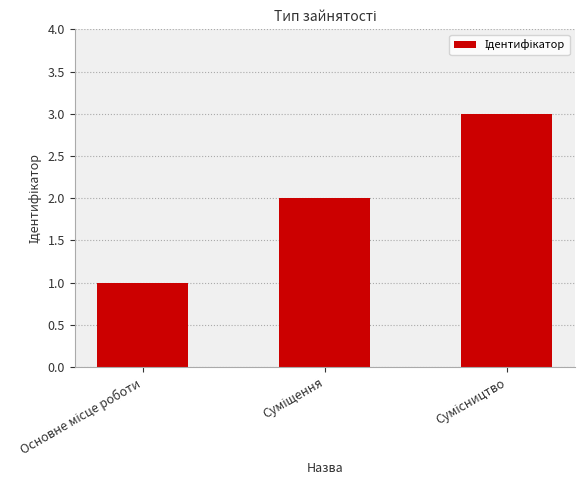

Reading left to right, extract all data points from this chart.

1	2	3